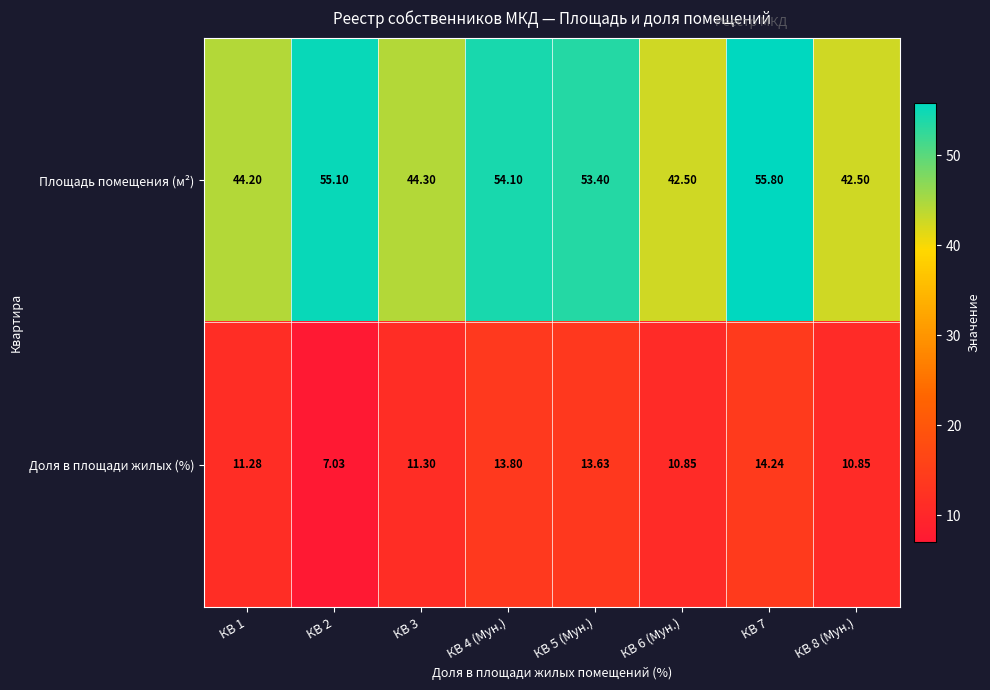

Which series has the largest total across all categories?

Площадь помещения (м²)